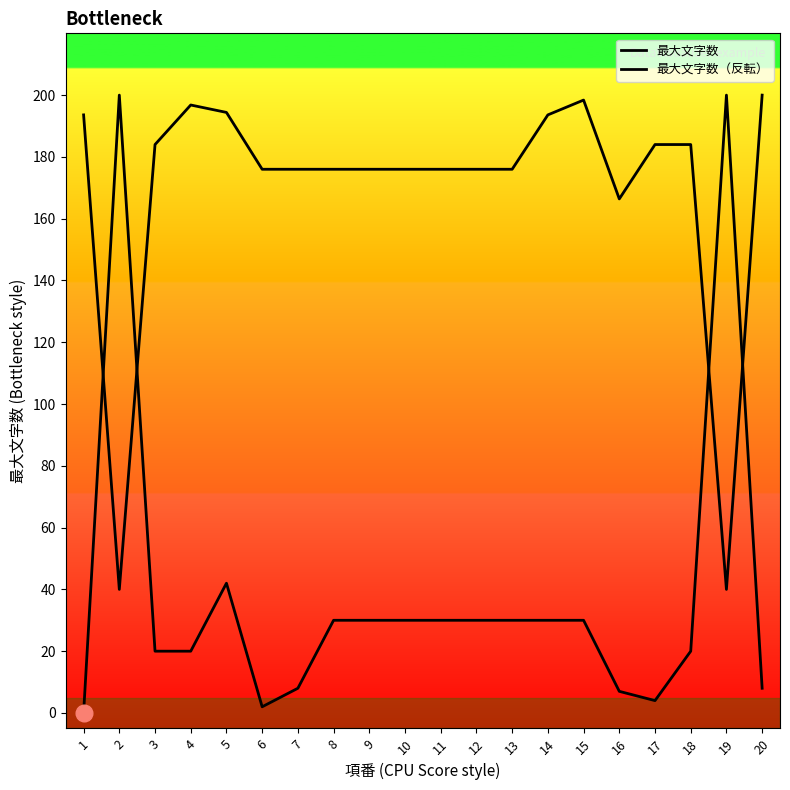

Between 8 and 14, which series saw the biggest shift?

最大文字数（反転）